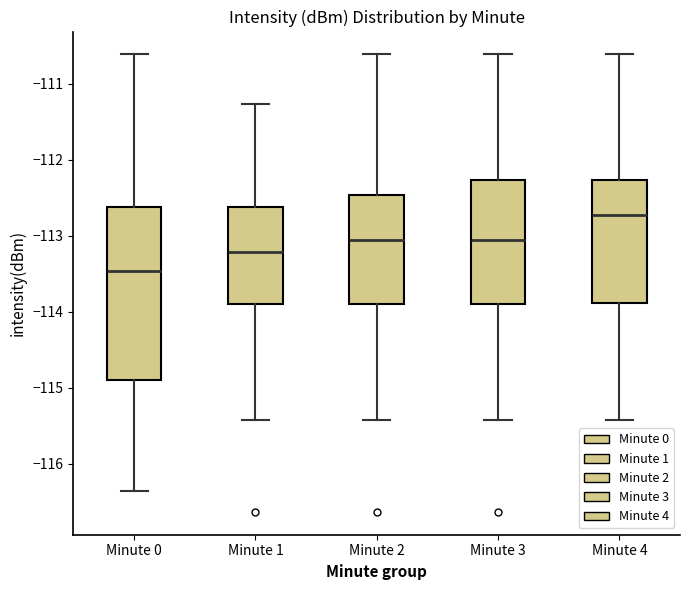

Reading left to right, transcribe this box plot: for each box, give where its median line is, the range the box spans, and where its two whiskers end, as read against the y-axis. The values are not printed on the chart, so give them approximately, as read against the axis.

Minute 0: median -113.5, box -114.9 to -112.6, whiskers -116.4 to -110.6
Minute 1: median -113.2, box -113.9 to -112.6, whiskers -115.4 to -111.3
Minute 2: median -113.1, box -113.9 to -112.5, whiskers -115.4 to -110.6
Minute 3: median -113.1, box -113.9 to -112.3, whiskers -115.4 to -110.6
Minute 4: median -112.7, box -113.9 to -112.3, whiskers -115.4 to -110.6